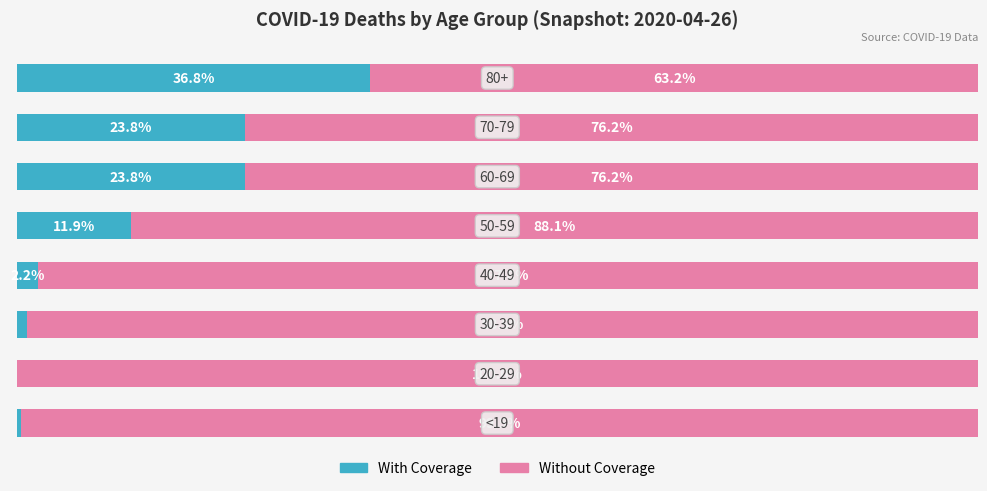

What are all the series names shown in the legend?

With Coverage, Without Coverage